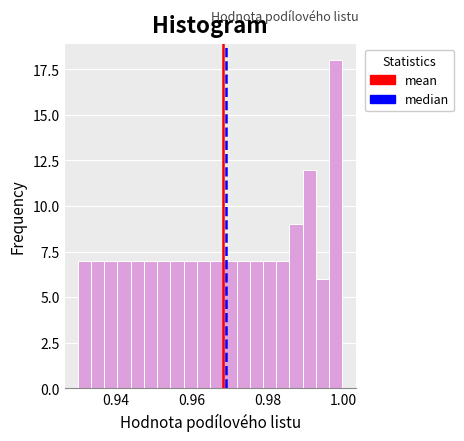

Around what value on the x-axis is the tallest bar? Give the approximate position of its centre, as read against the axis.

0.998